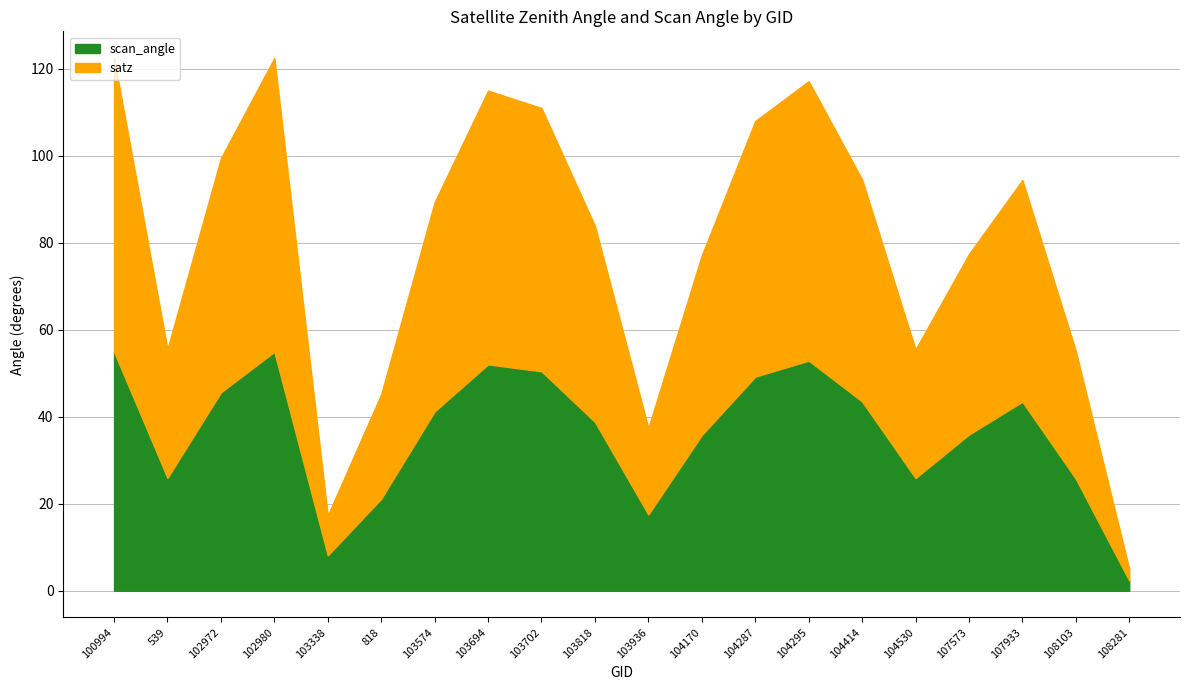

At which label is scan_angle closest to 28?

539